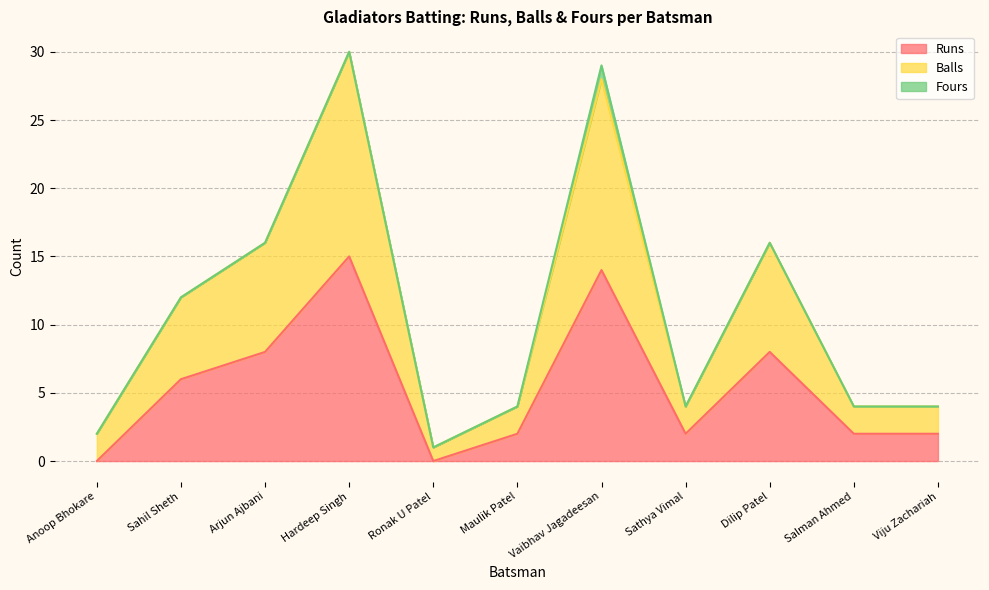

What are all the series names shown in the legend?

Runs, Balls, Fours